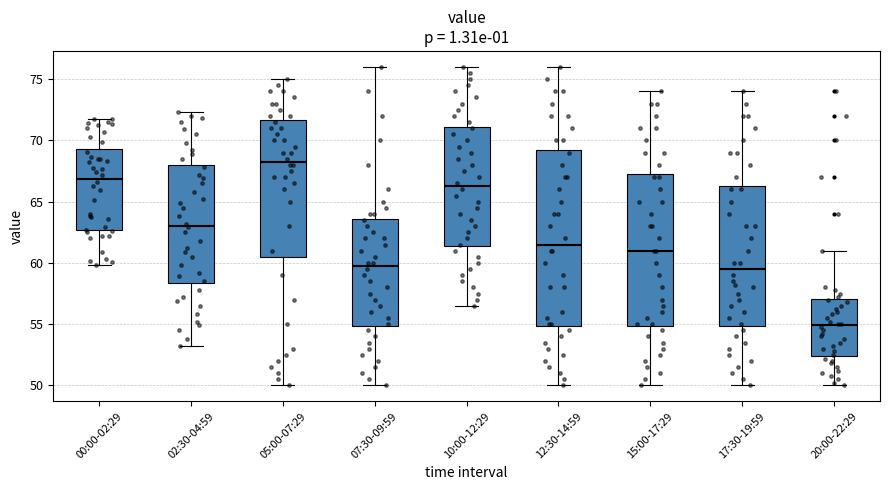

Comparing the boxes themselves (not the whiskers), which one is the tallest?

12:30-14:59